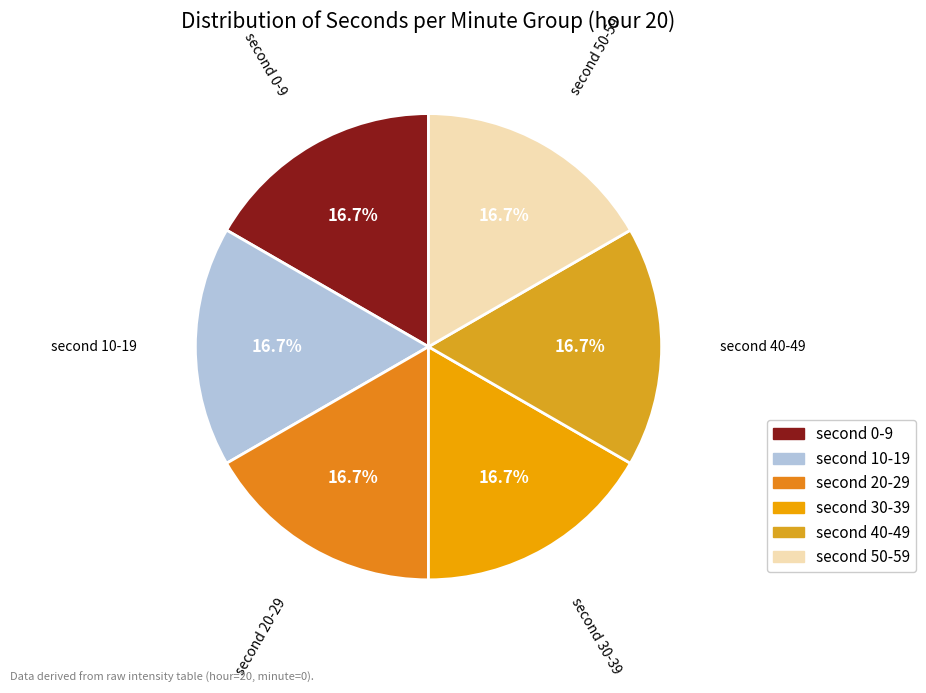

Does any single category account for the majority?

No